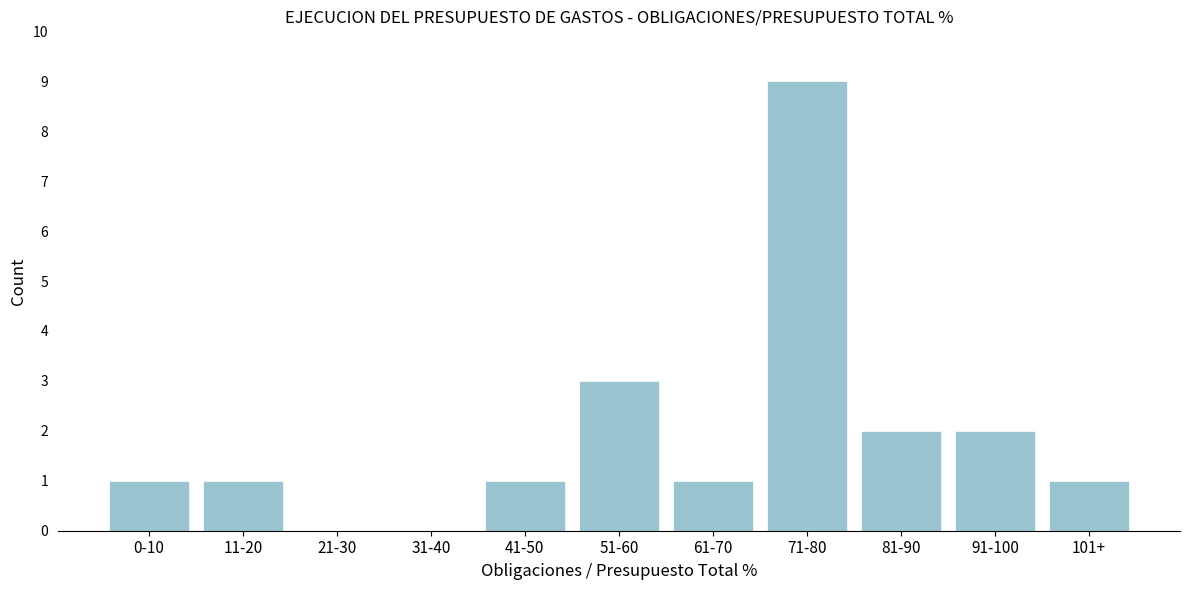

Reading left to right, transcribe all the data shown in this chart.

0-10=1	11-20=1	21-30=0	31-40=0	41-50=1	51-60=3	61-70=1	71-80=9	81-90=2	91-100=2	101+=1